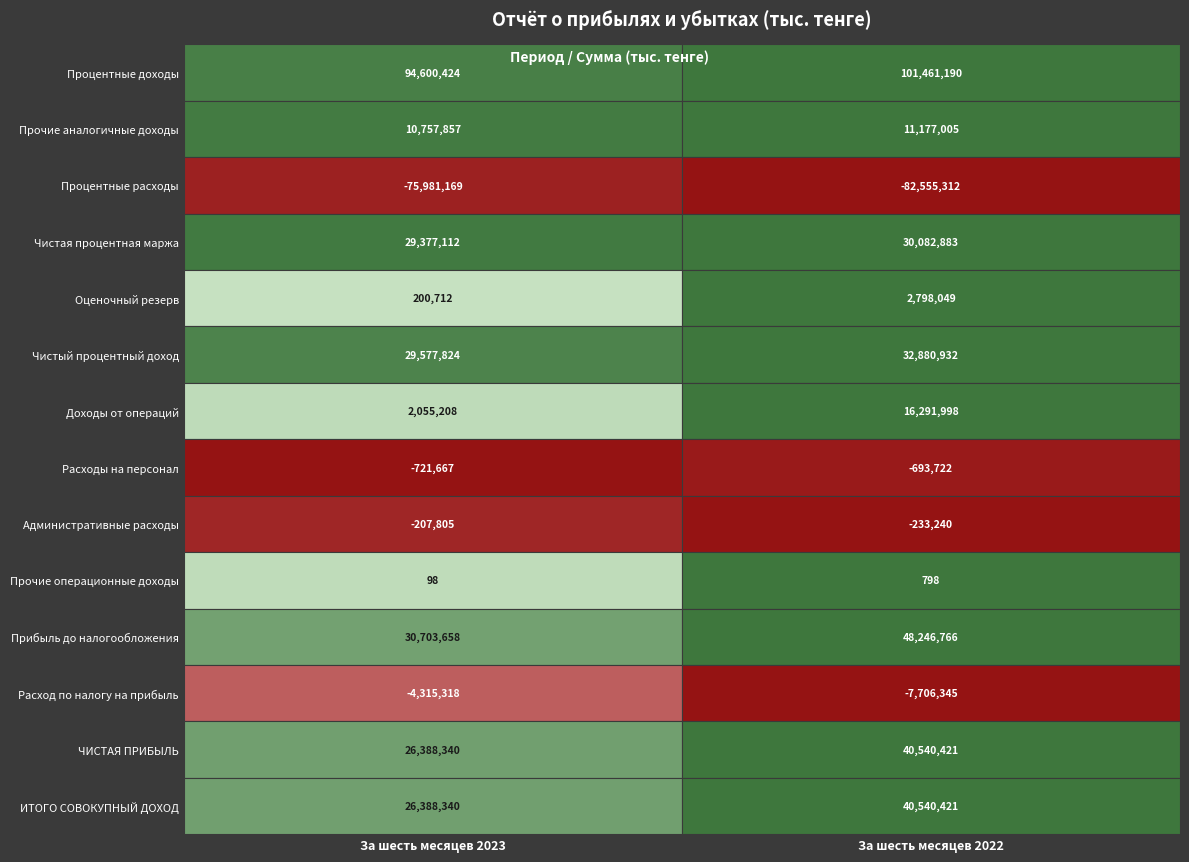

What is the maximum value shown in the chart?

101461190